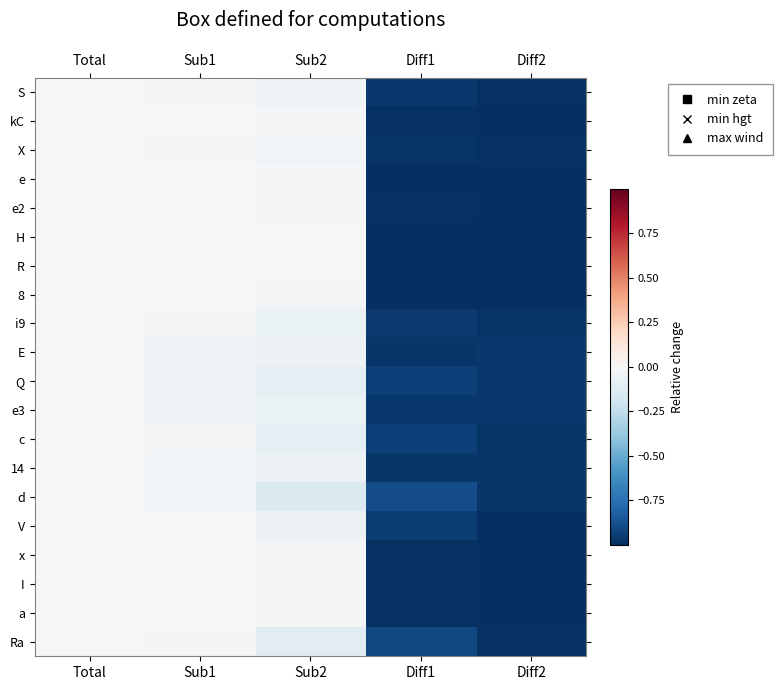

Reading left to right, what are all the values shown in this chart?

S: Total=0.0	Sub1=-0.0	Sub2=-0.0	Diff1=-1.0	Diff2=-1.0
kC: Total=0.0	Sub1=-0.0	Sub2=-0.0	Diff1=-1.0	Diff2=-1.0
X: Total=0.0	Sub1=-0.0	Sub2=-0.0	Diff1=-1.0	Diff2=-1.0
e: Total=0.0	Sub1=-0.0	Sub2=-0.0	Diff1=-1.0	Diff2=-1.0
e2: Total=0.0	Sub1=-0.0	Sub2=-0.0	Diff1=-1.0	Diff2=-1.0
H: Total=0.0	Sub1=-0.0	Sub2=-0.0	Diff1=-1.0	Diff2=-1.0
R: Total=0.0	Sub1=-0.0	Sub2=-0.0	Diff1=-1.0	Diff2=-1.0
8: Total=0.0	Sub1=-0.0	Sub2=-0.0	Diff1=-1.0	Diff2=-1.0
i9: Total=0.0	Sub1=-0.0	Sub2=-0.1	Diff1=-1.0	Diff2=-1.0
E: Total=0.0	Sub1=-0.0	Sub2=-0.1	Diff1=-1.0	Diff2=-1.0
Q: Total=0.0	Sub1=-0.0	Sub2=-0.1	Diff1=-0.9	Diff2=-1.0
e3: Total=0.0	Sub1=-0.0	Sub2=-0.1	Diff1=-1.0	Diff2=-1.0
c: Total=0.0	Sub1=-0.0	Sub2=-0.1	Diff1=-0.9	Diff2=-1.0
14: Total=0.0	Sub1=-0.0	Sub2=-0.1	Diff1=-1.0	Diff2=-1.0
d: Total=0.0	Sub1=-0.0	Sub2=-0.1	Diff1=-0.9	Diff2=-1.0
V: Total=0.0	Sub1=-0.0	Sub2=-0.1	Diff1=-0.9	Diff2=-1.0
x: Total=0.0	Sub1=-0.0	Sub2=-0.0	Diff1=-1.0	Diff2=-1.0
I: Total=0.0	Sub1=-0.0	Sub2=-0.0	Diff1=-1.0	Diff2=-1.0
a: Total=0.0	Sub1=-0.0	Sub2=-0.0	Diff1=-1.0	Diff2=-1.0
Ra: Total=0.0	Sub1=-0.0	Sub2=-0.1	Diff1=-0.9	Diff2=-1.0